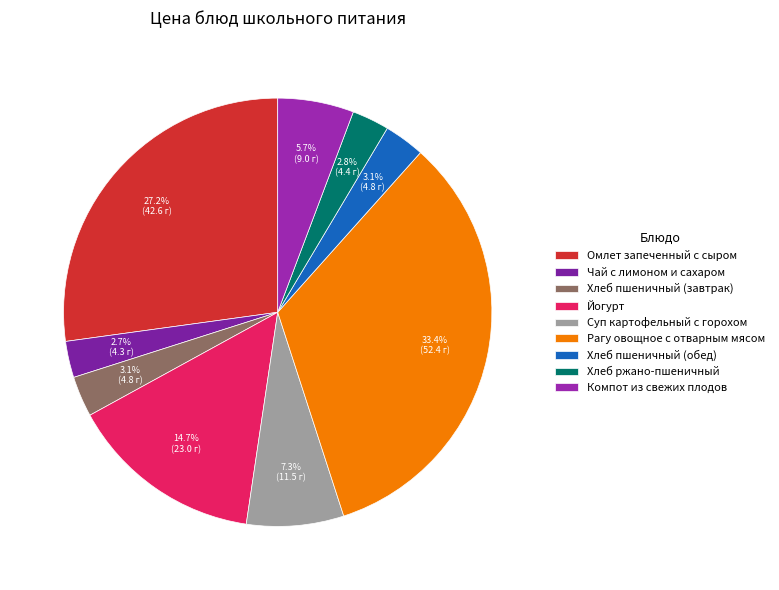

What is the change in value from Чай с лимоном и сахаром to Хлеб пшеничный (обед)?

+0.5